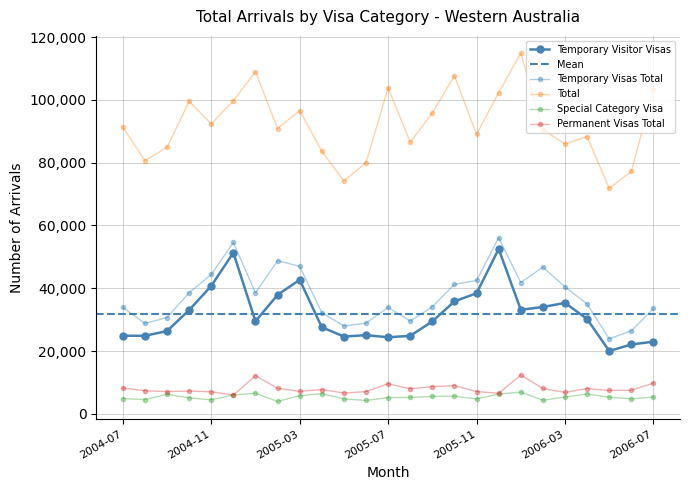

What is the label of the 18th point from the left?

2005-12